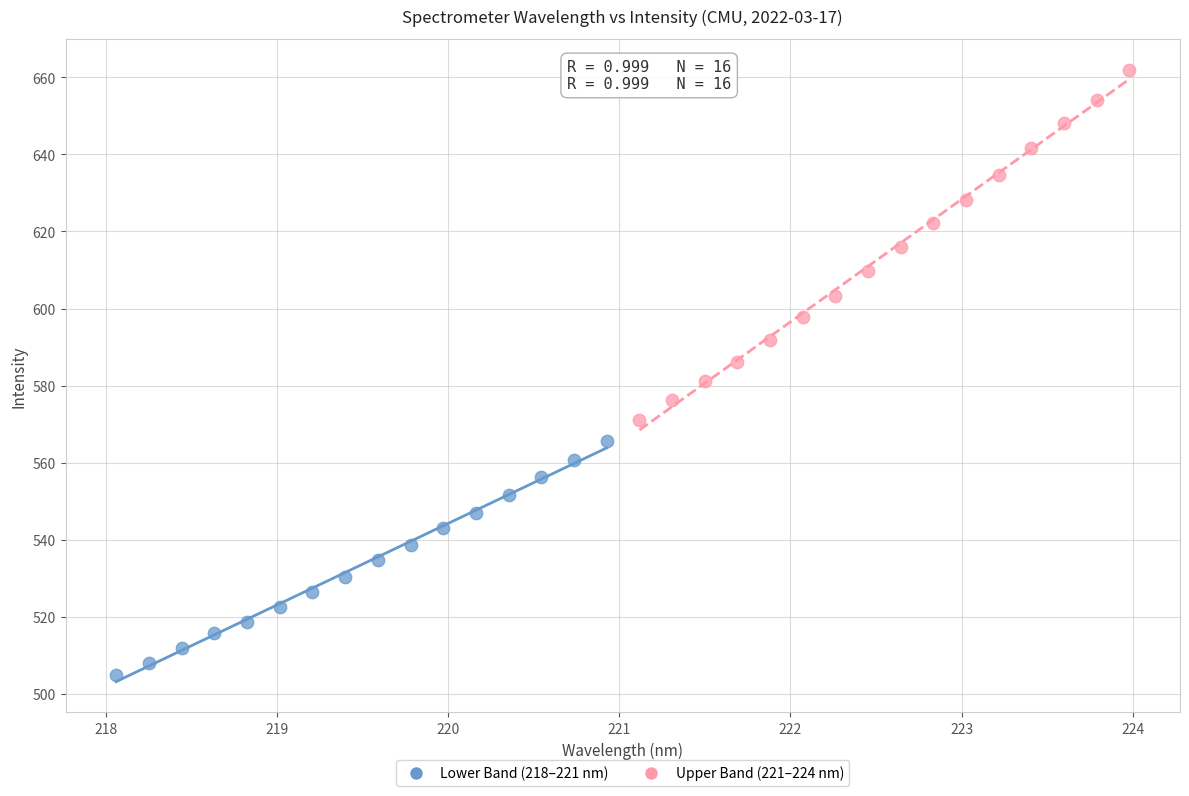

Which series has the largest Y range (max minus min)?

Upper Band (221–224 nm)